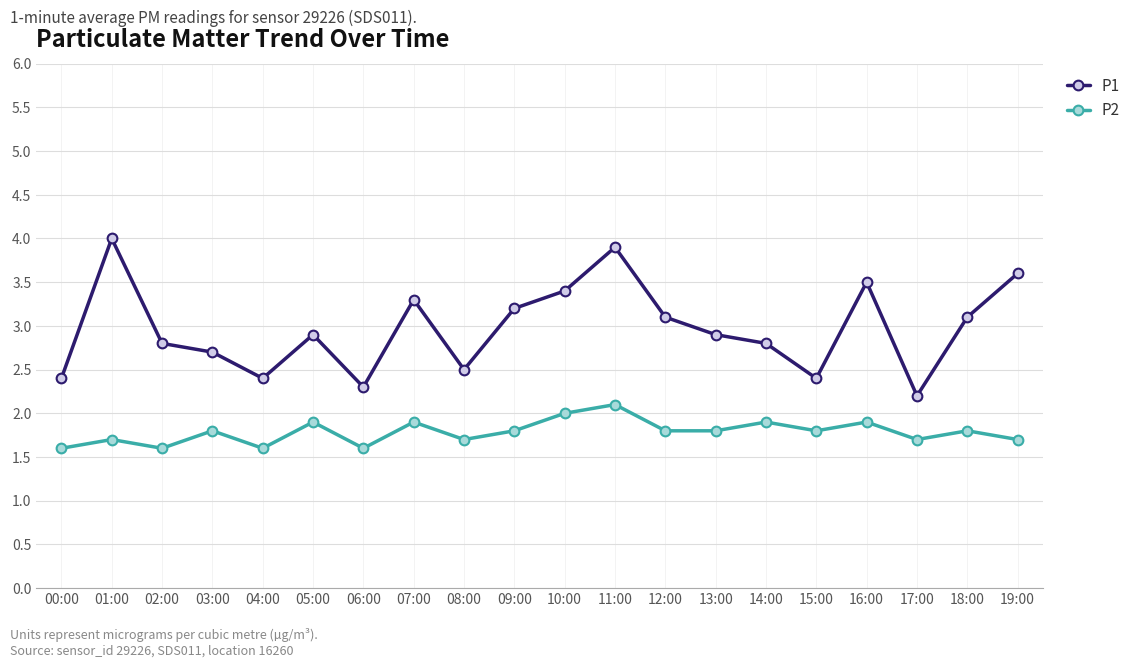

Does the chart display data point markers on the line(s)?

Yes